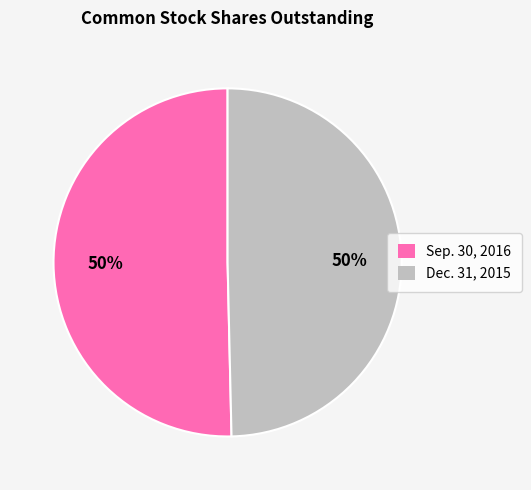

Is the sum of Dec. 31, 2015 and Sep. 30, 2016 greater than half?

Yes